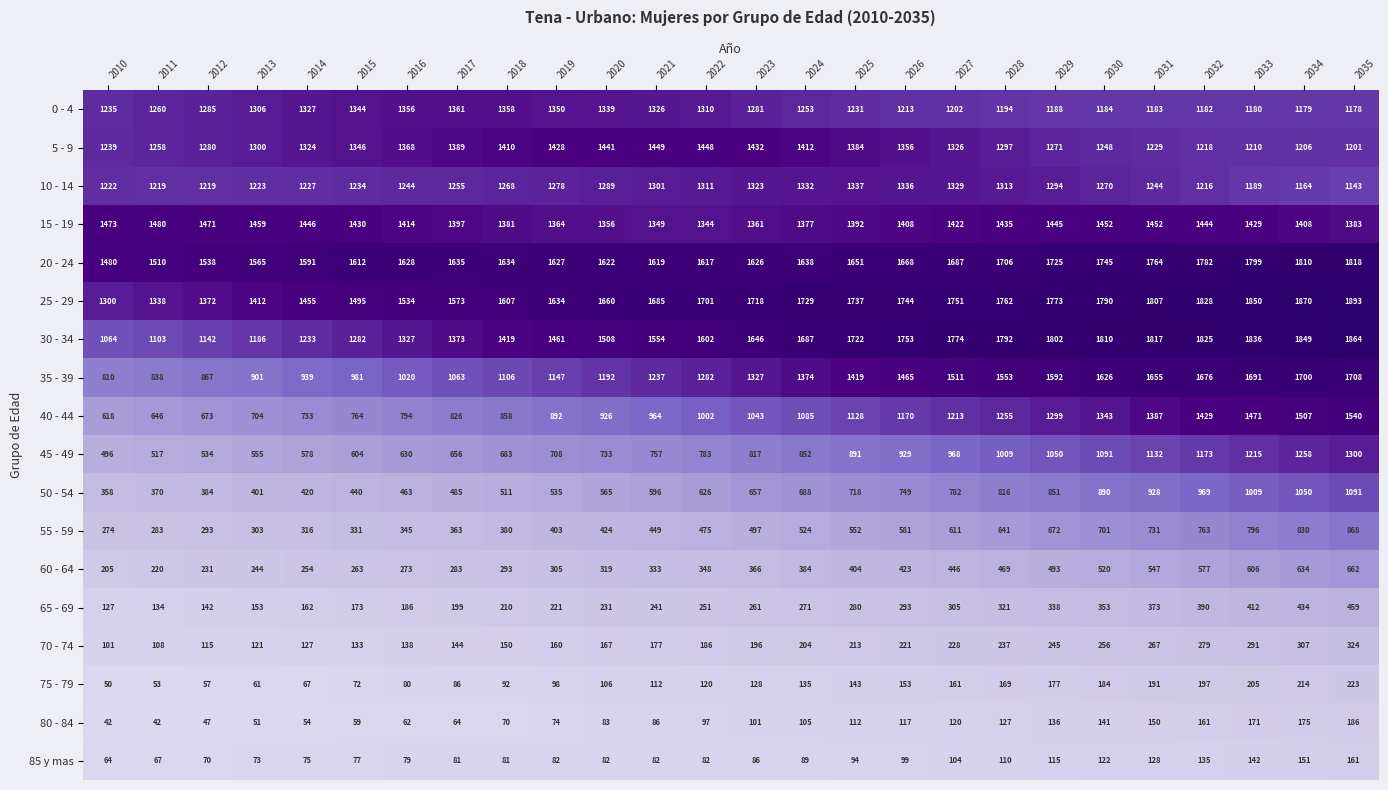

What is the highest value of the 40 - 44 series?

1540